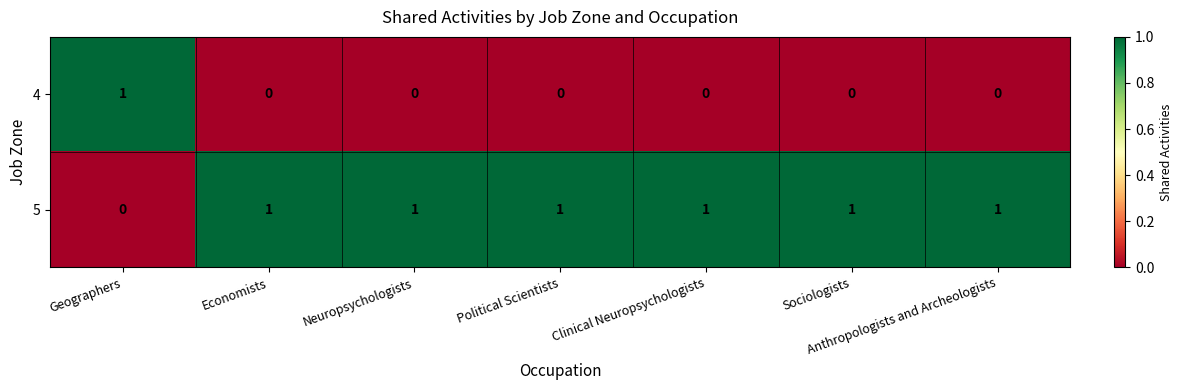

Where is 5 nearest to the value 0?

Geographers